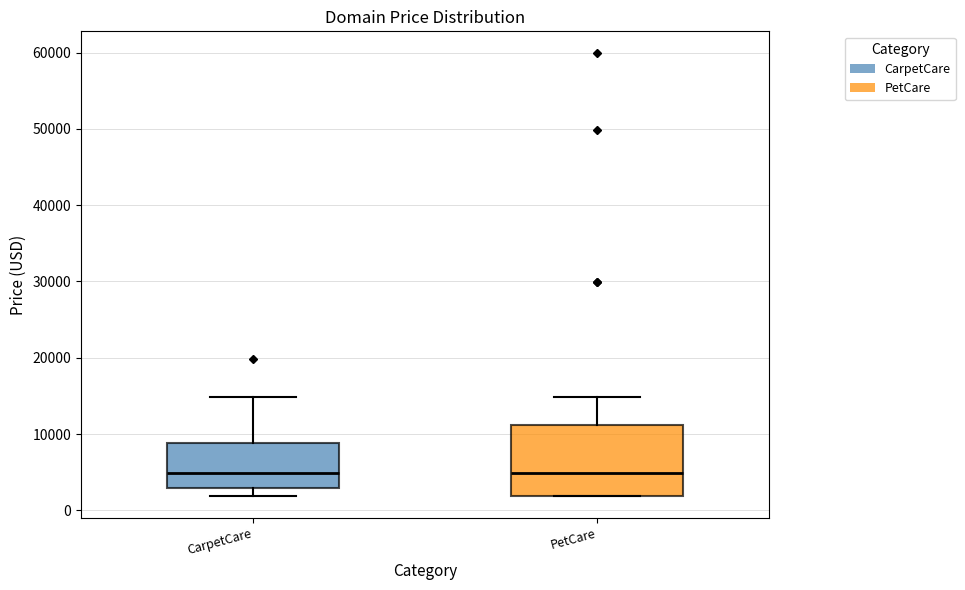

Reading left to right, read every box against the y-axis: the position of its median line, the range the box covers, and the ends of its whiskers. The values are not printed on the chart, so give them approximately, as read against the axis.

CarpetCare: median 5000, box 3000 to 9000, whiskers 2000 to 15000
PetCare: median 5000, box 2000 to 11000, whiskers 2000 to 15000